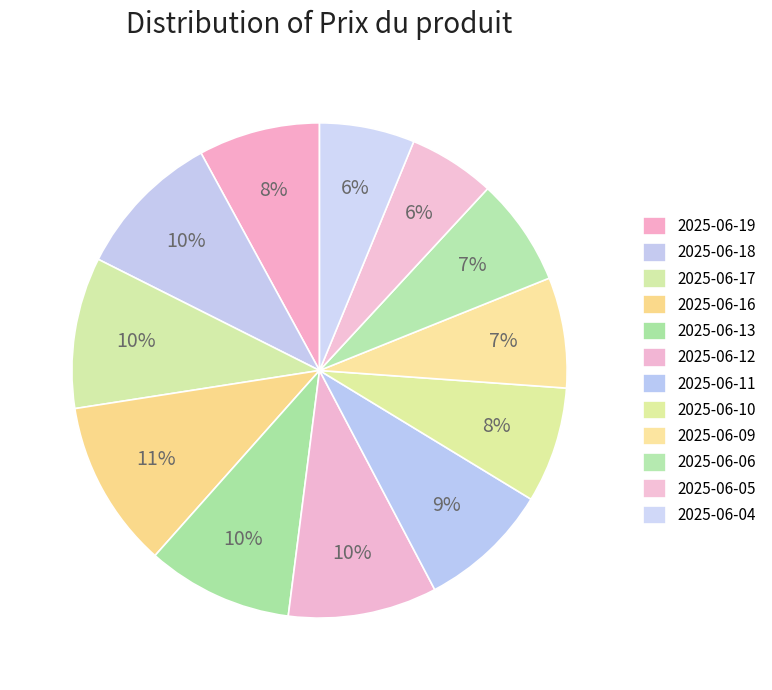

Which slice is the largest?

2025-06-16